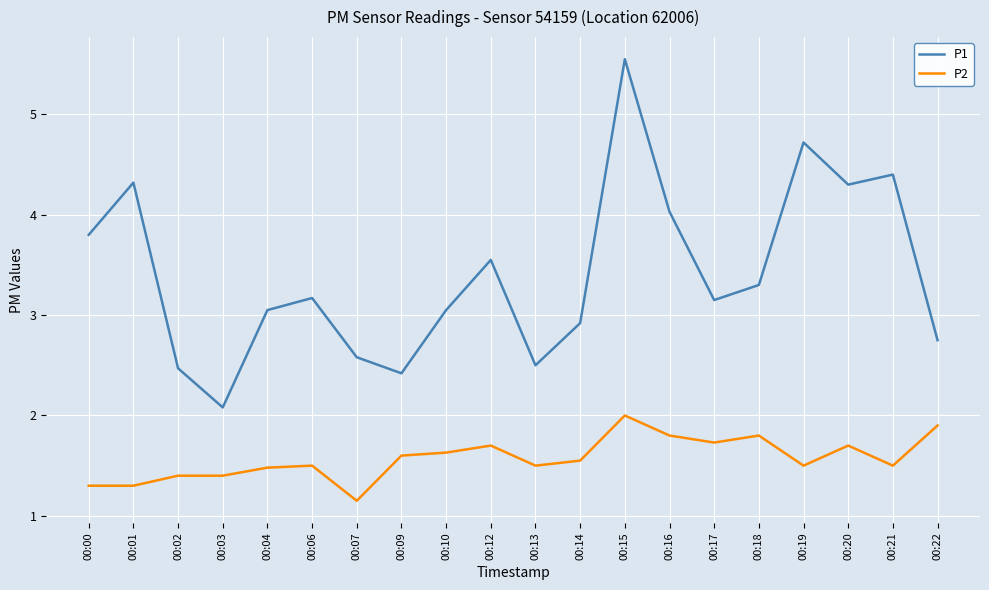

True or false: P1 and P2 cross at least once.

False